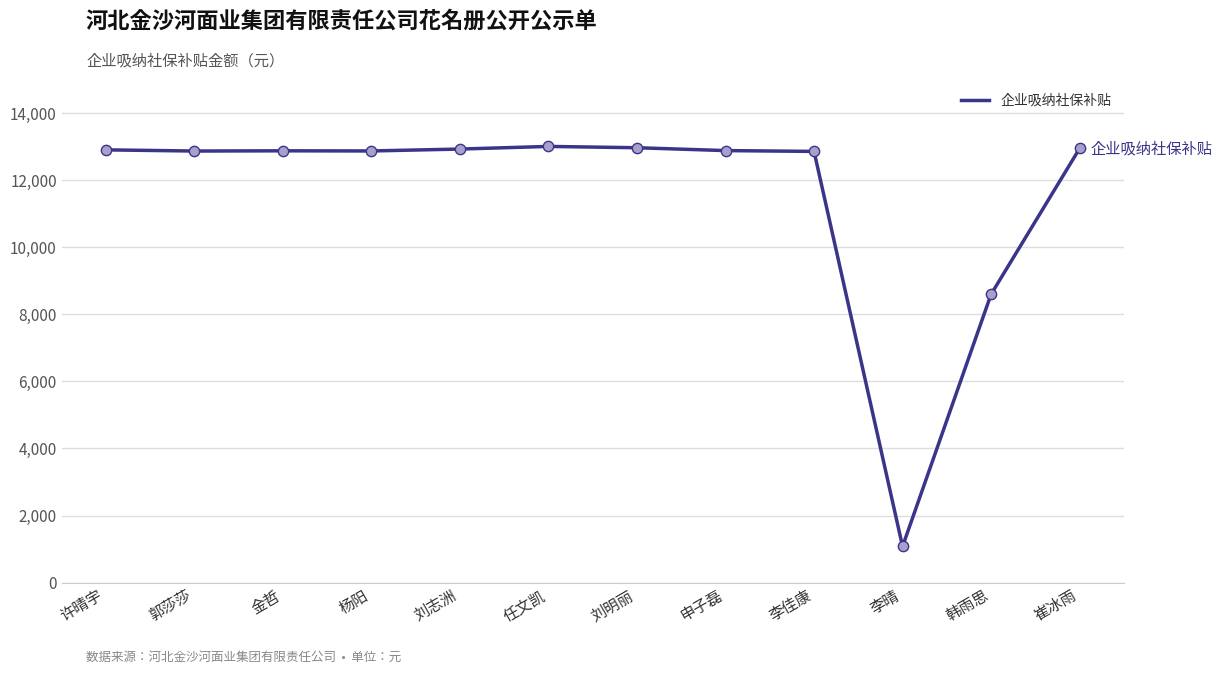

Approximately how many times larger is the value at 韩雨思 compared to 任文凯?

0.7